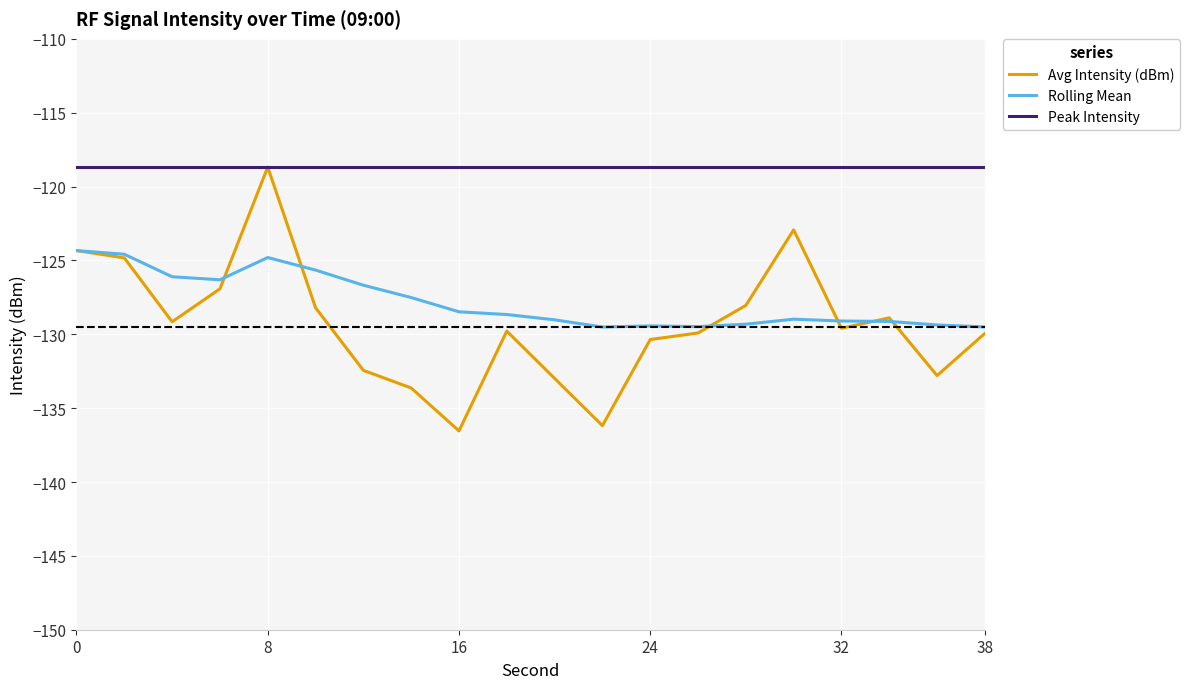

Which series has the widest spread of values?

Avg Intensity (dBm)